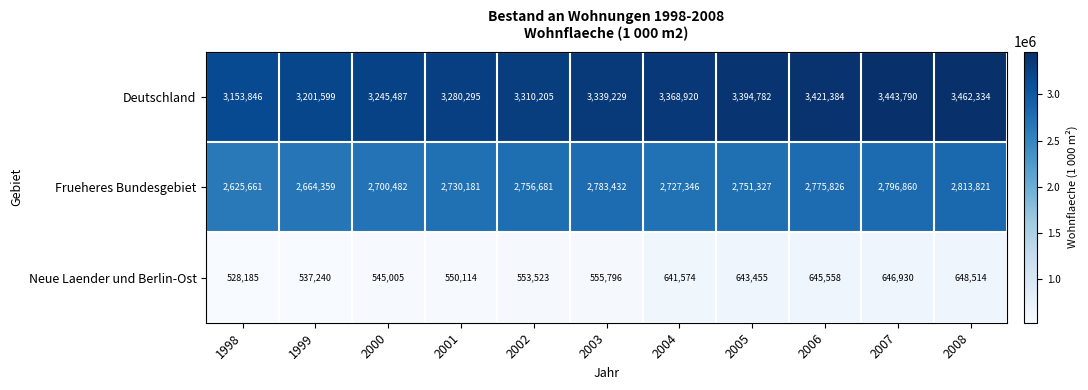

At which label does Frueheres Bundesgebiet first exceed 2751327?

2002